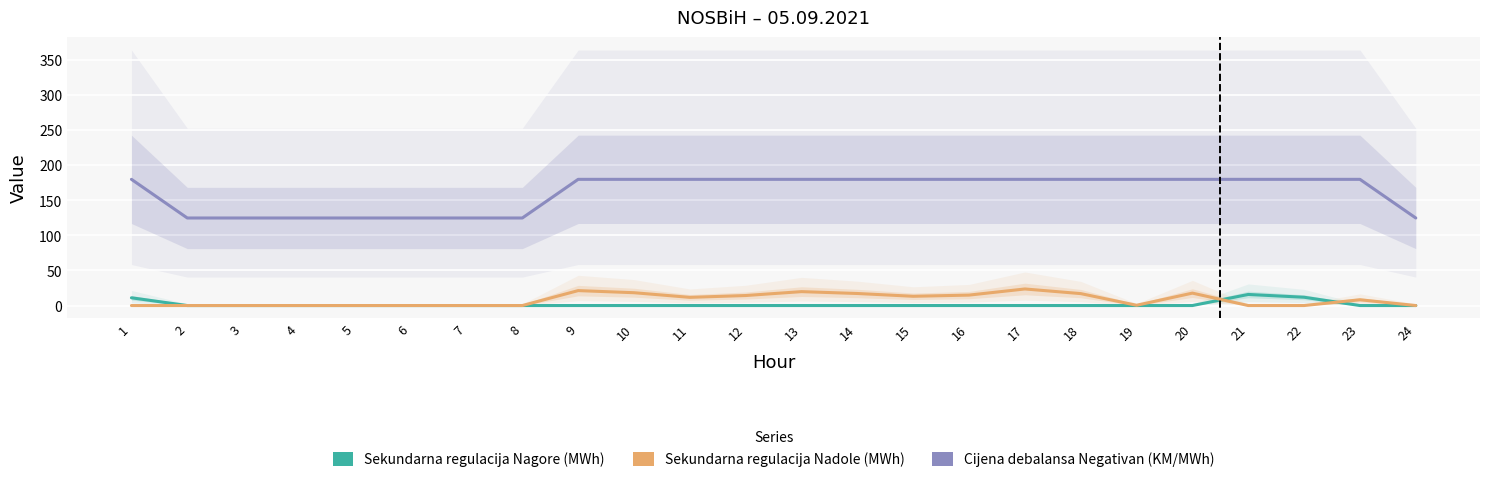

Reading right to left, transcribe all the data shown in this chart.

Sekundarna regulacija Nagore (MWh): 0.0	0.0	11.8	15.8	0.0	0.0	0.0	0.0	0.0	0.0	0.0	0.0	0.0	0.0	0.0	0.0	0.0	0.0	0.0	0.0	0.0	0.0	0.0	11.0
Sekundarna regulacija Nadole (MWh): 0.0	8.2	0.0	0.0	17.7	0.4	17.0	23.6	14.9	13.2	17.2	19.8	14.3	11.7	18.3	21.3	0.0	0.0	0.0	0.0	0.0	0.0	0.0	0.0
Cijena debalansa Negativan (KM/MWh): 124.9	180.0	180.0	180.0	180.0	180.0	180.0	180.0	180.0	180.0	180.0	180.0	180.0	180.0	180.0	180.0	124.9	124.9	124.9	124.9	124.9	124.9	124.9	180.0